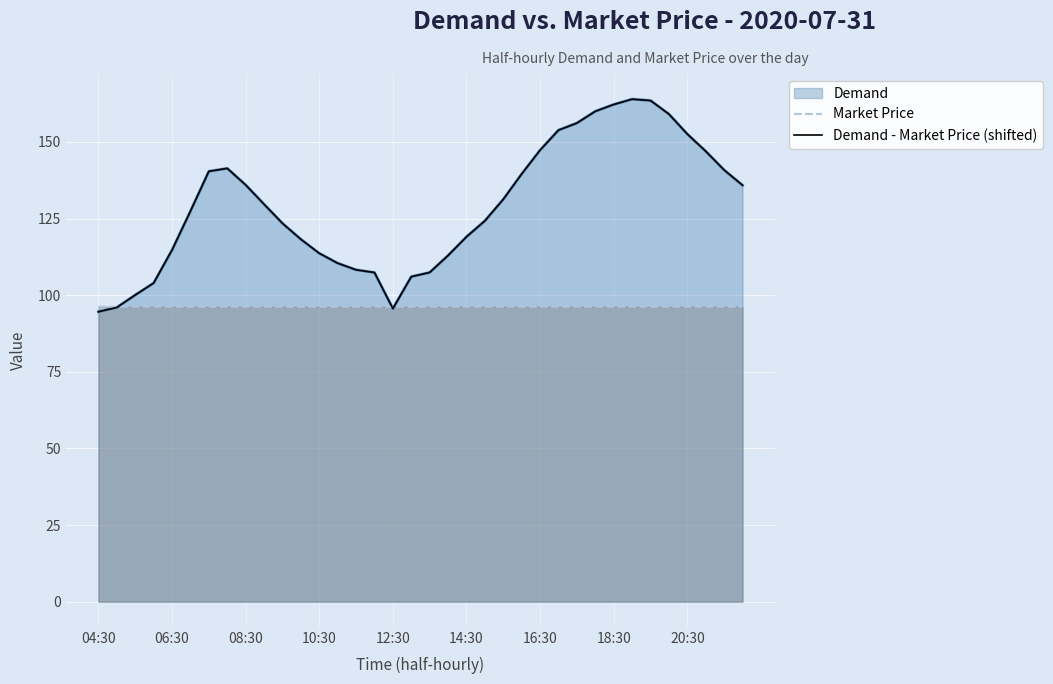

What is the maximum value shown in the chart?

164.0